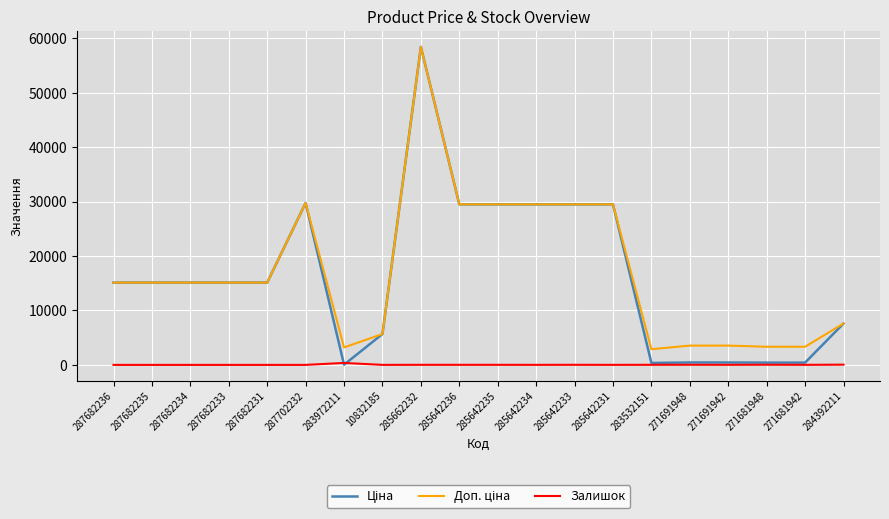

What is the total value across all series at 287682234?

30240.0